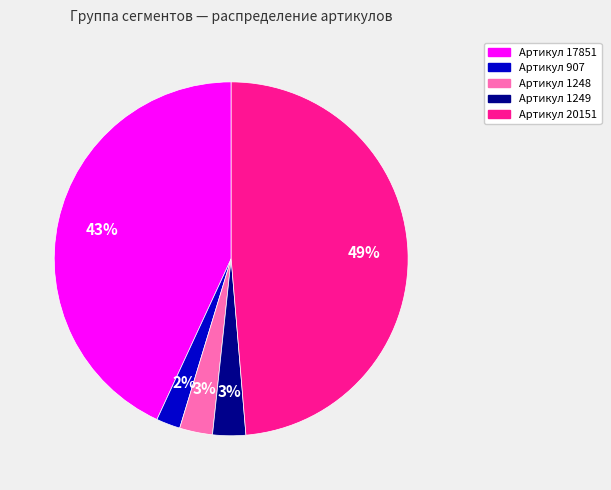

Is the sum of Артикул 20151 and Артикул 907 greater than half?

Yes